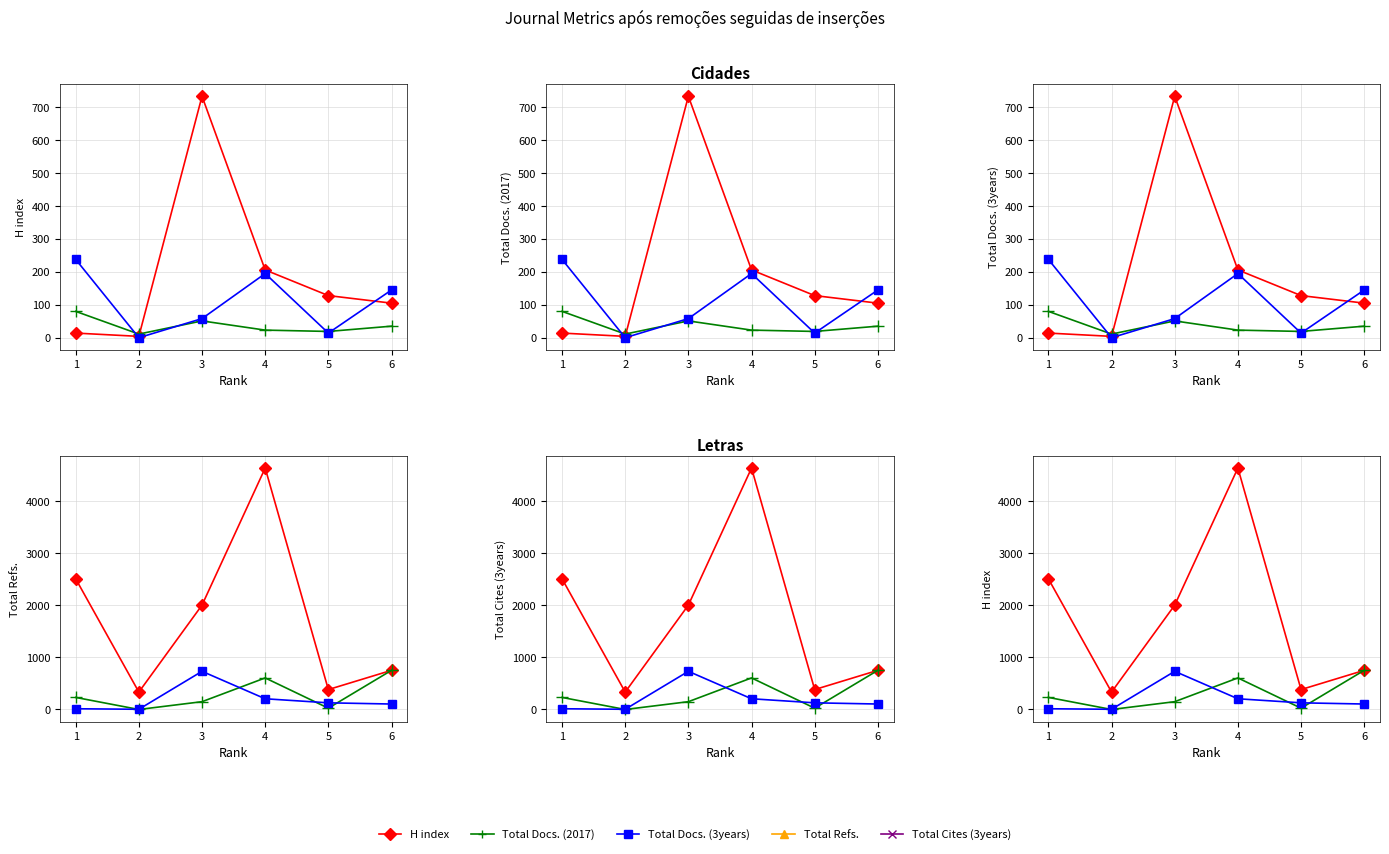

What is the difference between the Total Cites (3years) values at 5 and 4?

582